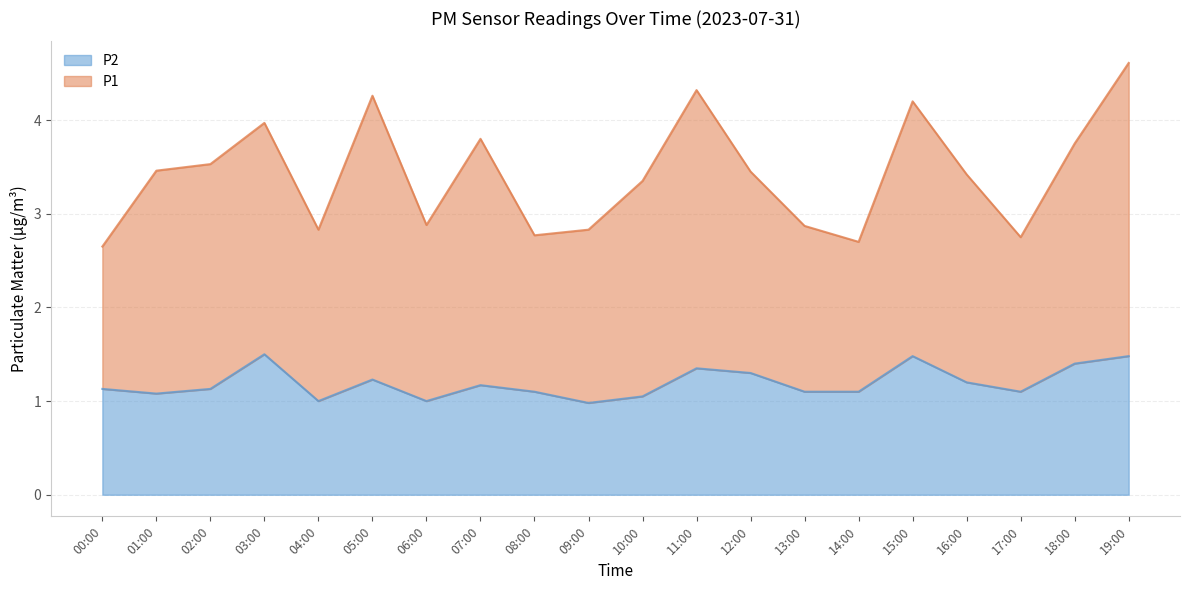

Reading left to right, list all the values displayed in this chart.

00:00=1.1	01:00=1.1	02:00=1.1	03:00=1.5	04:00=1.0	05:00=1.2	06:00=1.0	07:00=1.2	08:00=1.1	09:00=1.0	10:00=1.1	11:00=1.4	12:00=1.3	13:00=1.1	14:00=1.1	15:00=1.5	16:00=1.2	17:00=1.1	18:00=1.4	19:00=1.5